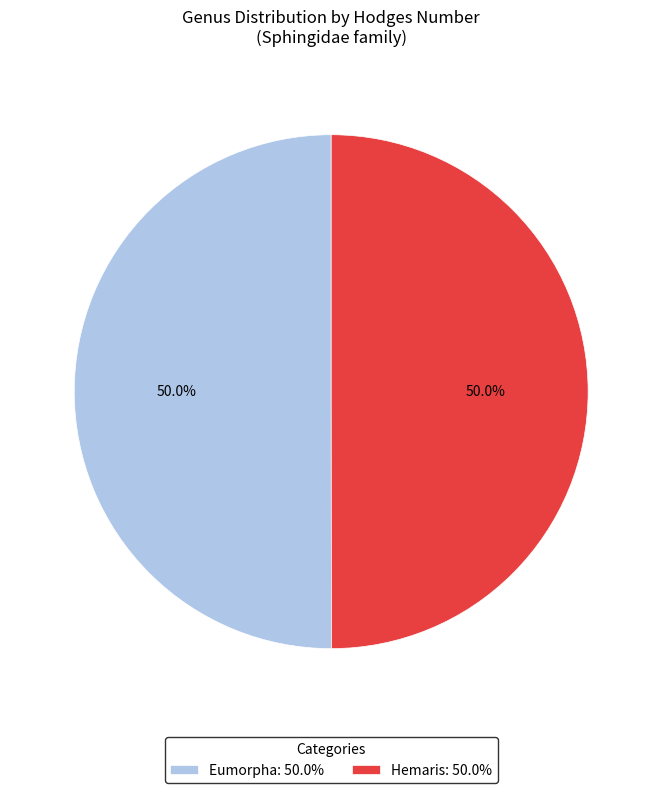

The Eumorpha slice represents 61% of the pie. True or false?

False